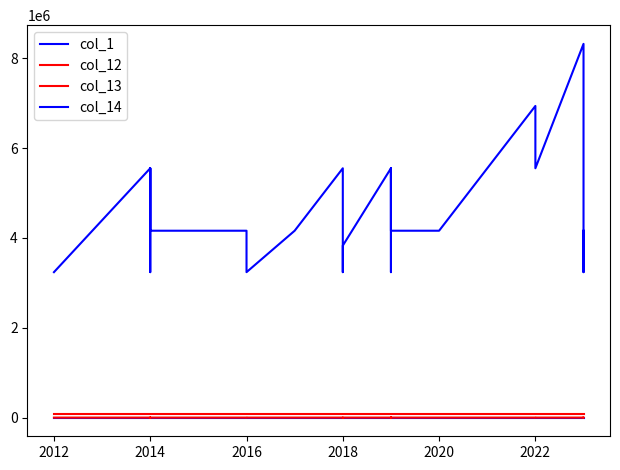

At 2016, list the series in order from largest to smallest.

col_14, col_13, col_12, col_1